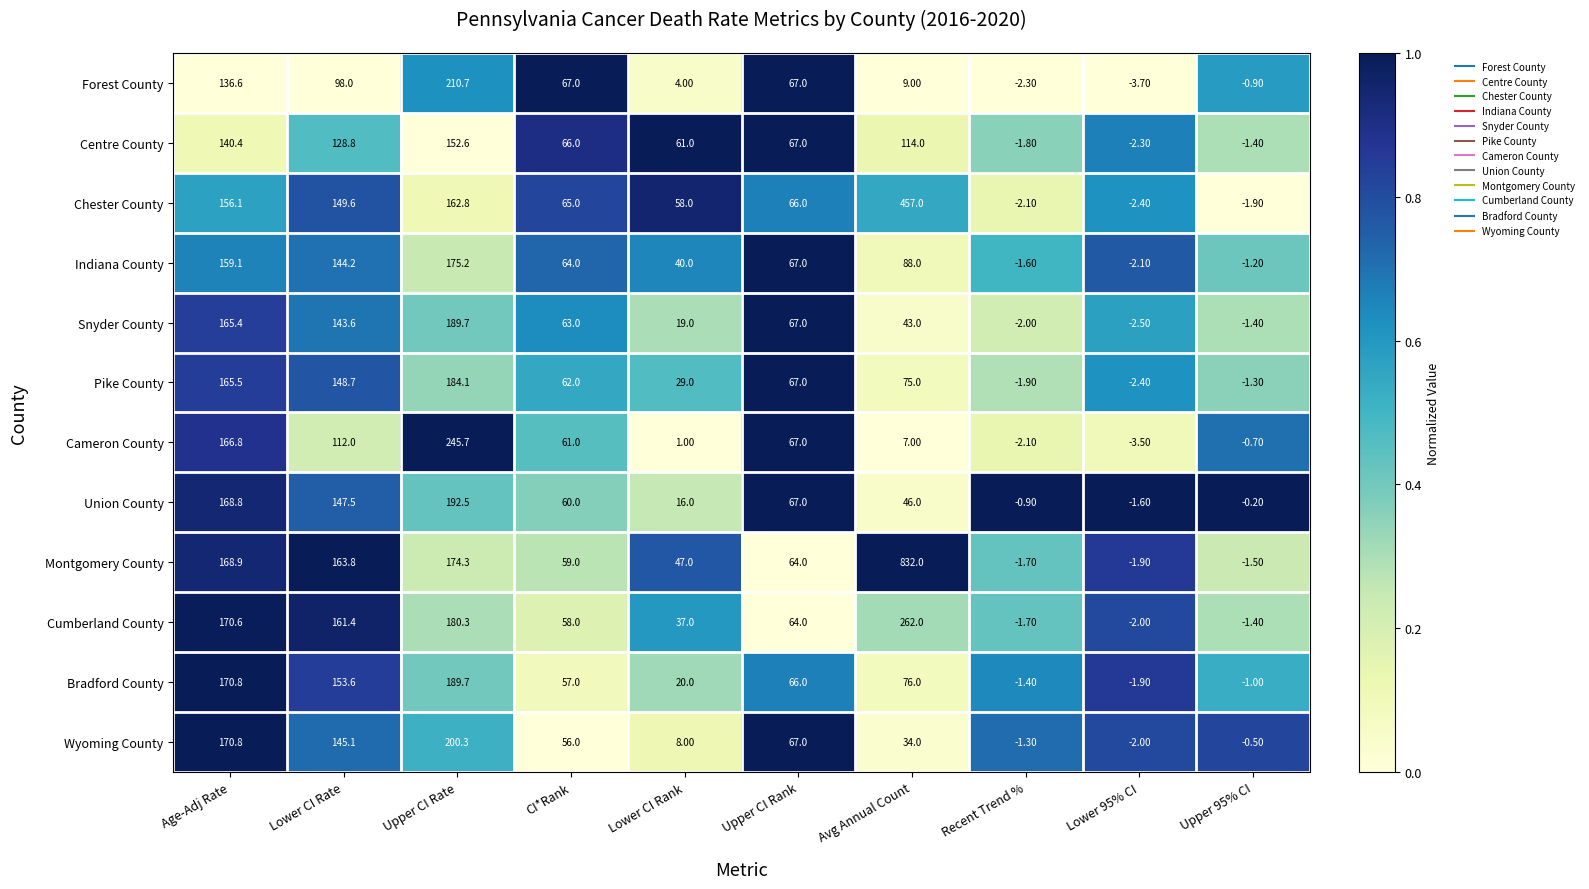

At which label does Centre County first exceed 67?

Age-Adj Rate